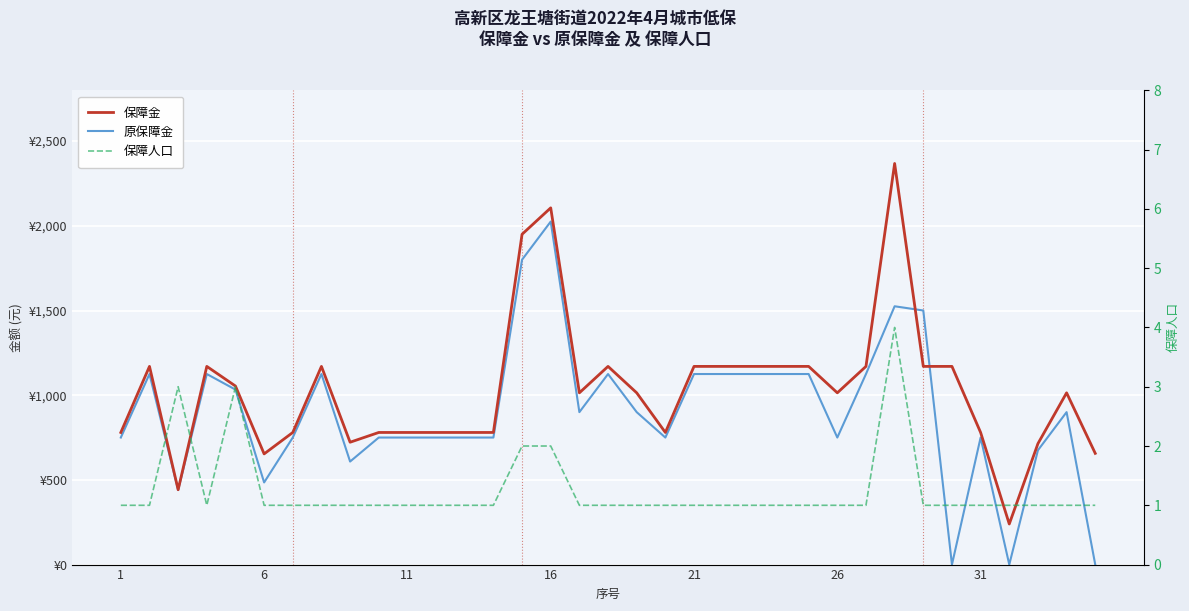

What is the maximum value for 原保障金?

2025.0